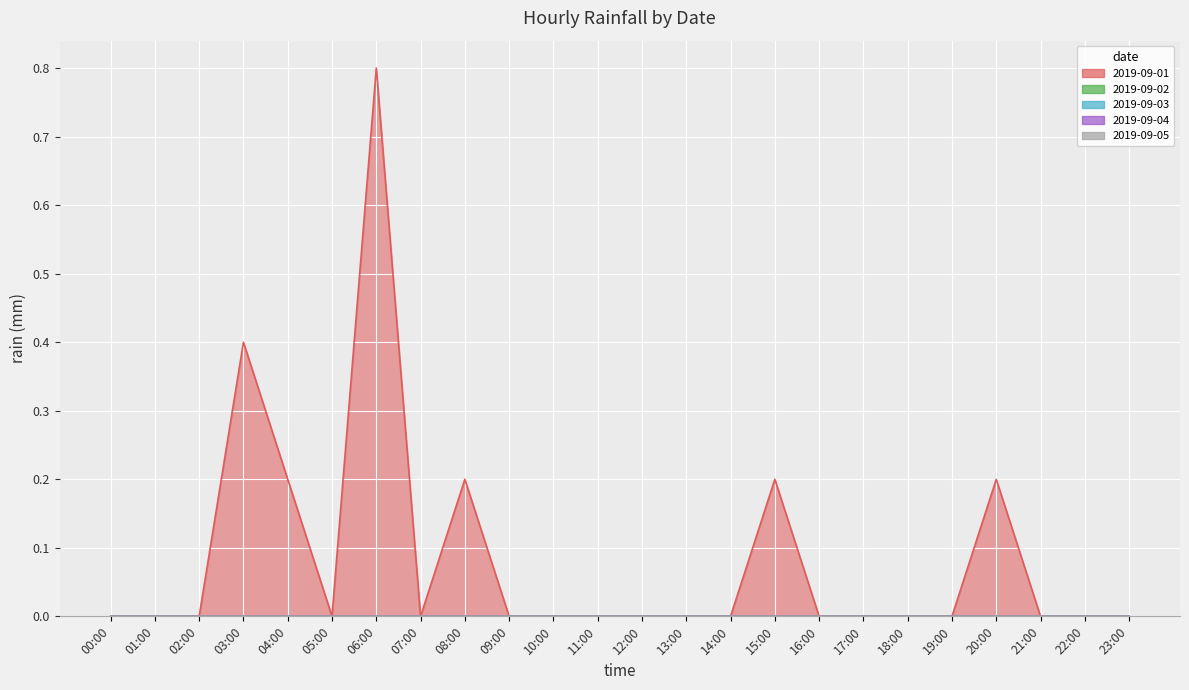

Reading left to right, transcribe all the data shown in this chart.

2019-09-01: 0.0	0.0	0.0	0.4	0.2	0.0	0.8	0.0	0.2	0.0	0.0	0.0	0.0	0.0	0.0	0.2	0.0	0.0	0.0	0.0	0.2	0.0	0.0	0.0
2019-09-02: 0.0	0.0	0.0	0.0	0.0	0.0	0.0	0.0	0.0	0.0	0.0	0.0	0.0	0.0	0.0	0.0	0.0	0.0	0.0	0.0	0.0	0.0	0.0	0.0
2019-09-03: 0.0	0.0	0.0	0.0	0.0	0.0	0.0	0.0	0.0	0.0	0.0	0.0	0.0	0.0	0.0	0.0	0.0	0.0	0.0	0.0	0.0	0.0	0.0	0.0
2019-09-04: 0.0	0.0	0.0	0.0	0.0	0.0	0.0	0.0	0.0	0.0	0.0	0.0	0.0	0.0	0.0	0.0	0.0	0.0	0.0	0.0	0.0	0.0	0.0	0.0
2019-09-05: 0.0	0.0	0.0	0.0	0.0	0.0	0.0	0.0	0.0	0.0	0.0	0.0	0.0	0.0	0.0	0.0	0.0	0.0	0.0	0.0	0.0	0.0	0.0	0.0